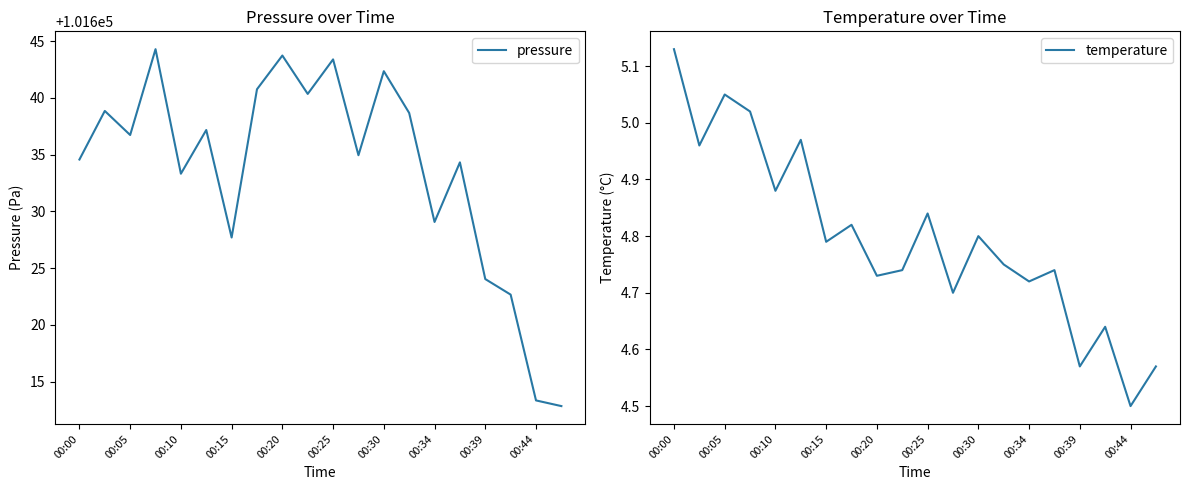

Rank the series by their maximum value, from highest to lowest.

pressure, temperature